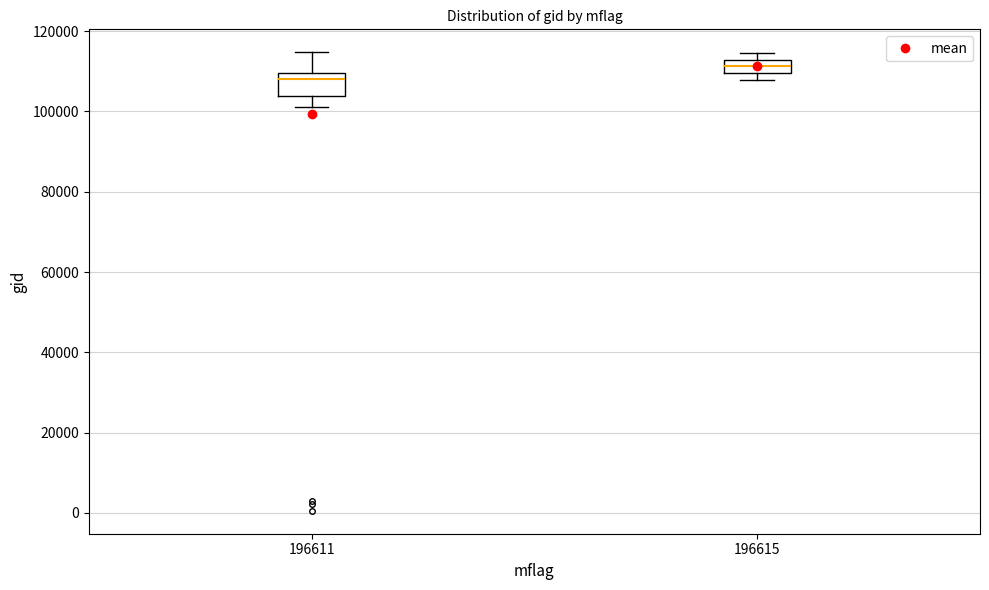

Which box has the lowest median line?

196611